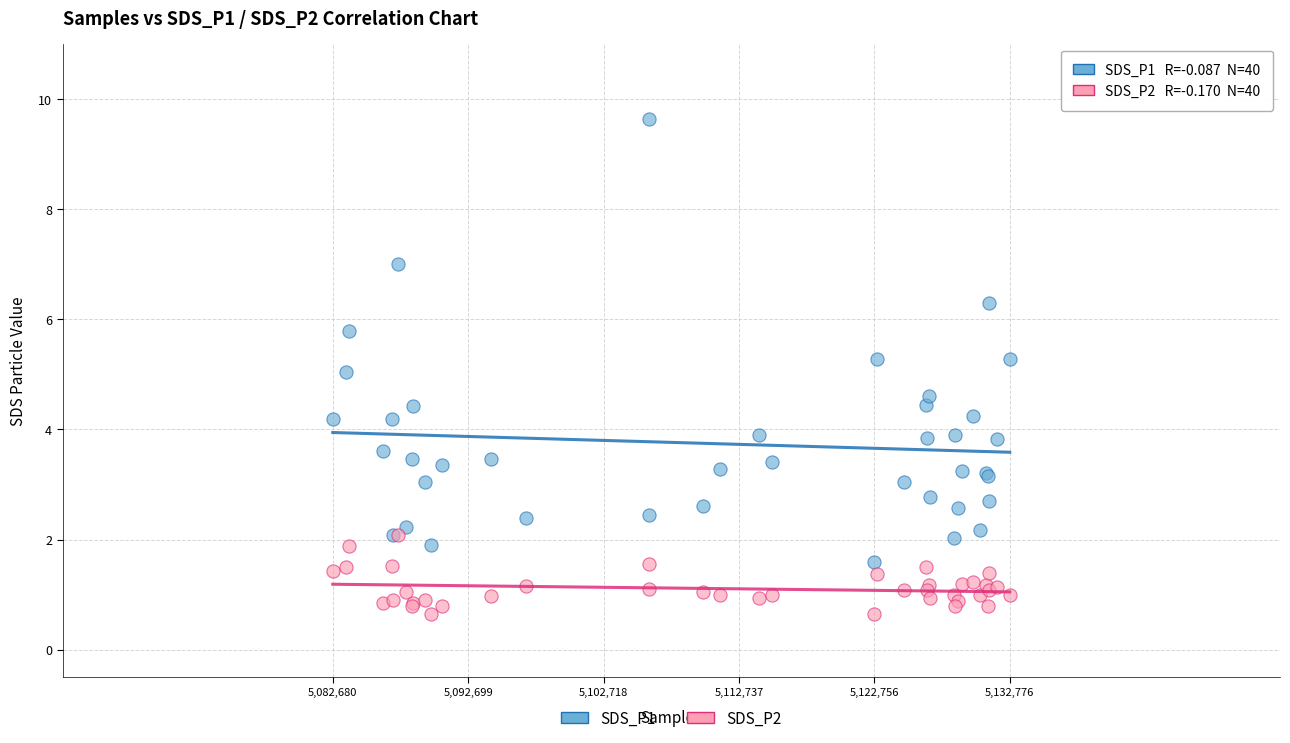

What are all the series names shown in the legend?

SDS_P1, SDS_P2